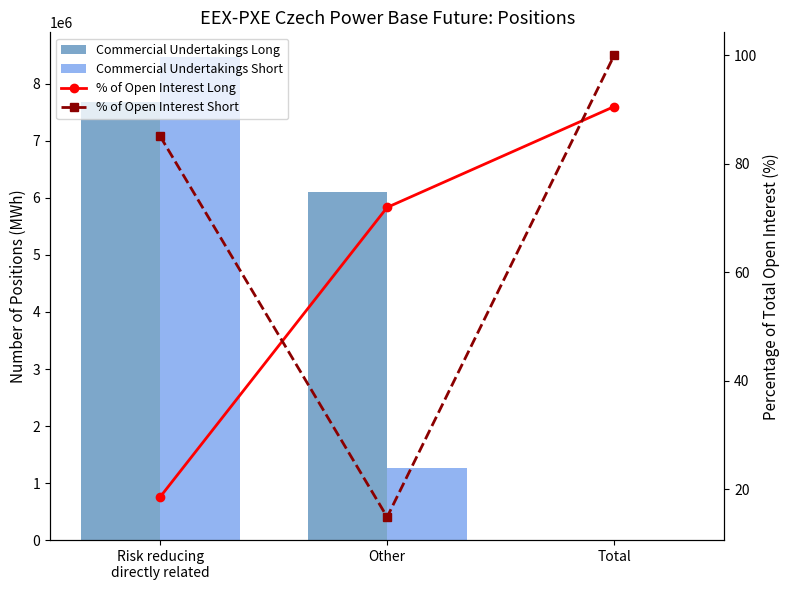

What value does the % of Open Interest Long series have at Total?

90.6